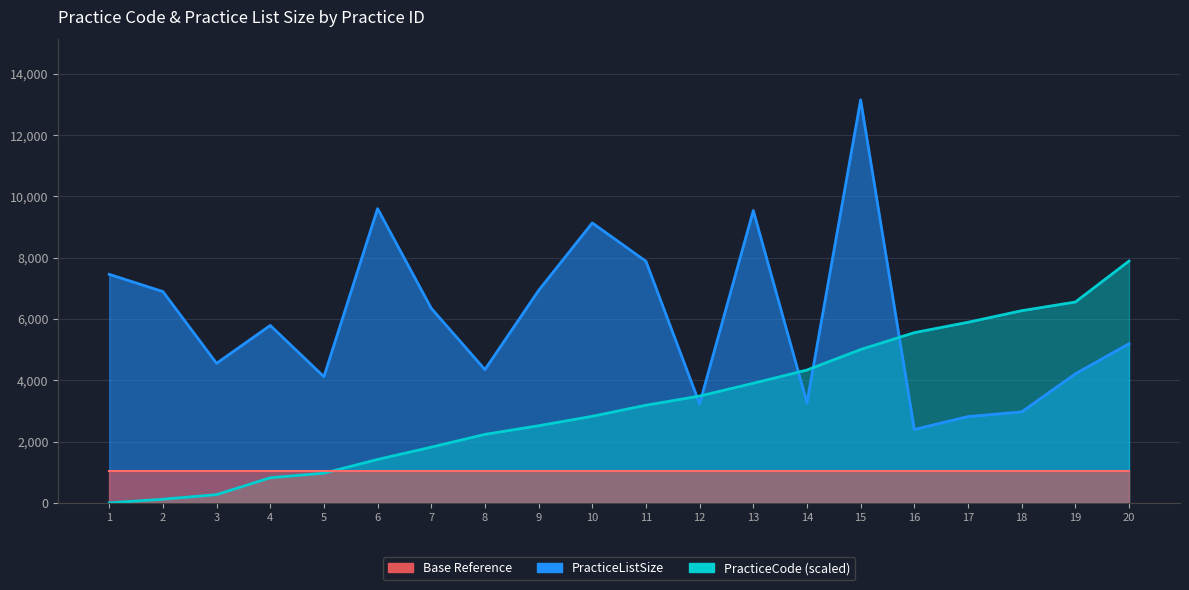

Reading right to left, list all the values displayed in this chart.

PracticeListSize: 20=5189.0	19=4207.0	18=2966.0	17=2813.0	16=2394.0	15=13143.0	14=3263.0	13=9533.0	12=3228.0	11=7878.0	10=9129.0	9=6926.0	8=4345.0	7=6346.0	6=9595.0	5=4114.0	4=5786.0	3=4550.0	2=6891.0	1=7452.0
PracticeCode: 20=7885.8	19=6549.2	18=6266.2	17=5888.8	16=5550.7	15=5000.4	14=4332.1	13=3899.7	12=3483.0	11=3184.2	10=2822.5	9=2515.9	8=2232.9	7=1816.2	6=1415.2	5=967.1	4=817.7	3=267.3	2=117.9	1=0.0